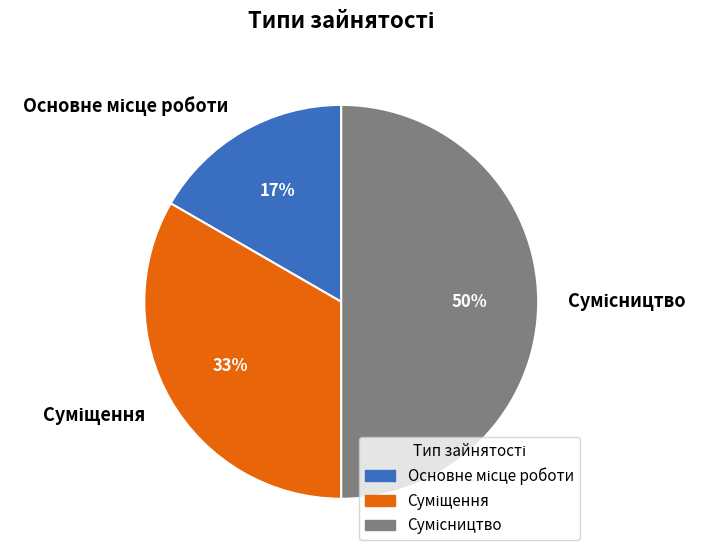

To the nearest percent, what is the average slice percentage?

33%